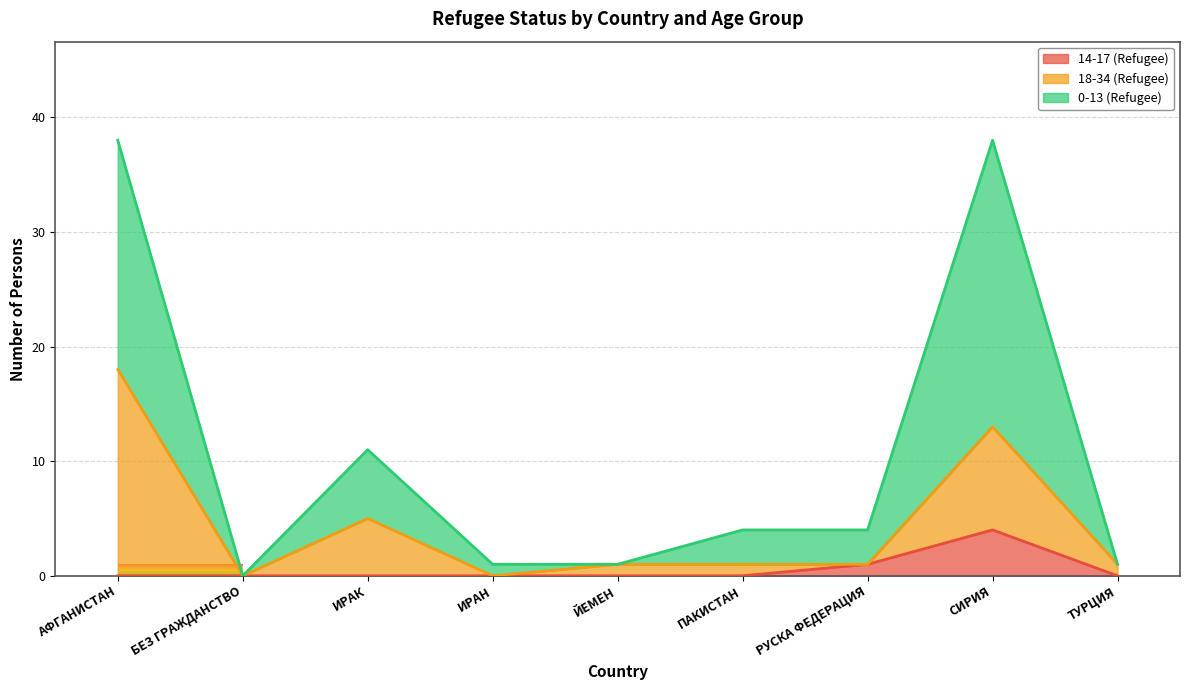

Which category has the highest value across all series?

АФГАНИСТАН